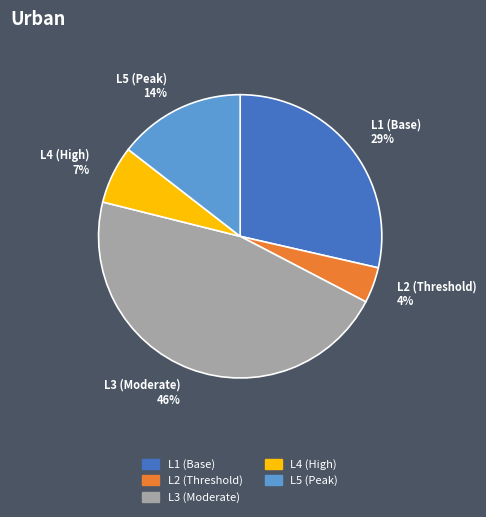

Which has a higher value, L5 or L2?

L5